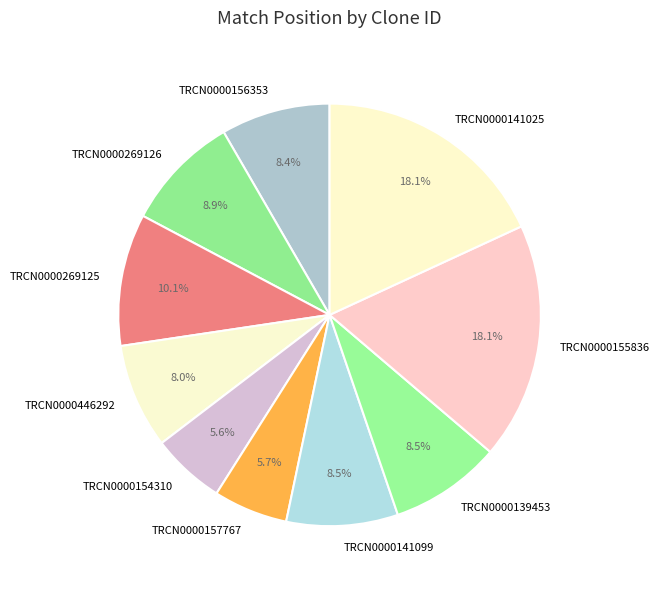

How much of the chart is everything except TRCN0000141025?

81.9%